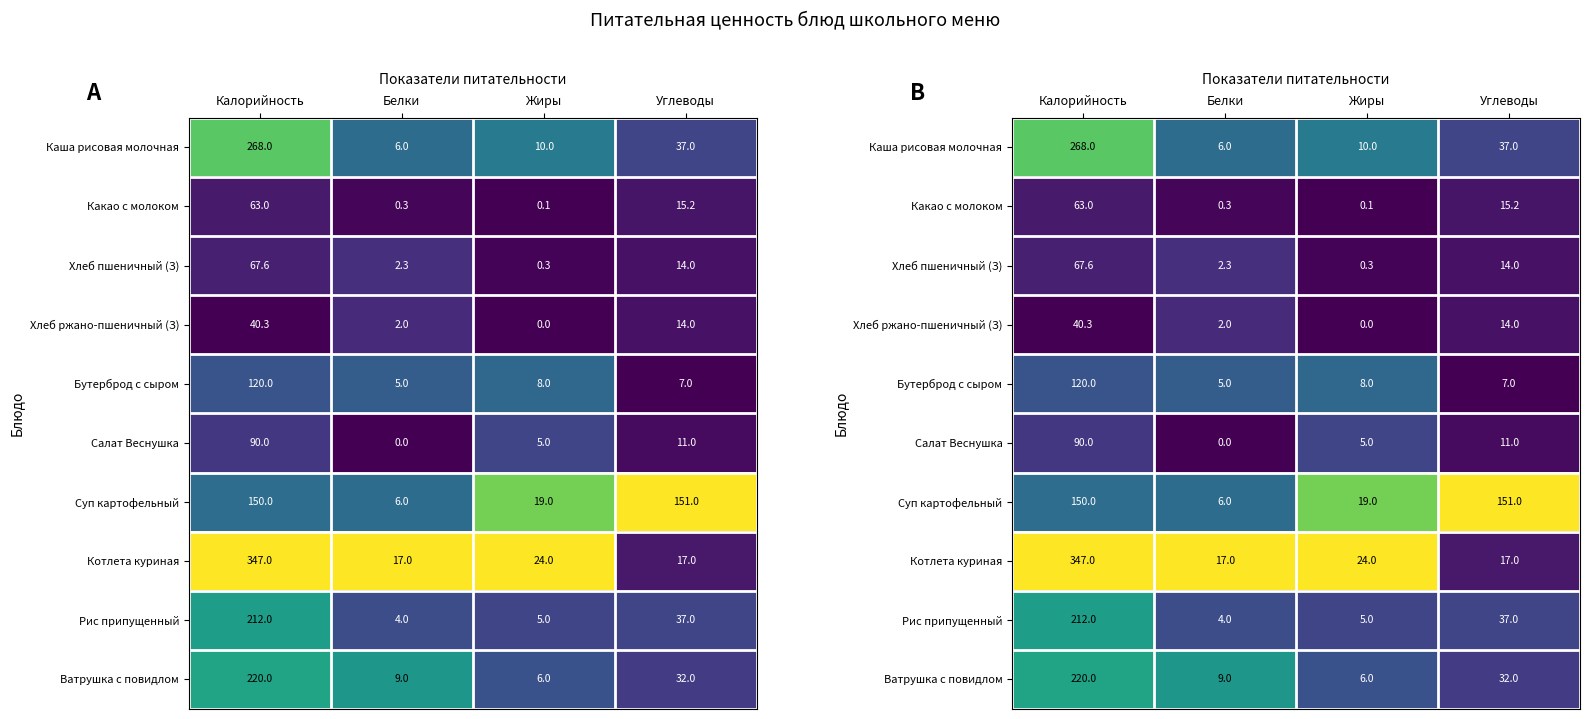

List the series in order of their peak value, lowest first.

Какао с молоком, Хлеб ржано-пшеничный (З), Хлеб пшеничный (З), Салат Веснушка, Бутерброд с сыром, Рис припущенный, Ватрушка с повидлом, Каша рисовая молочная, Суп картофельный, Котлета куриная